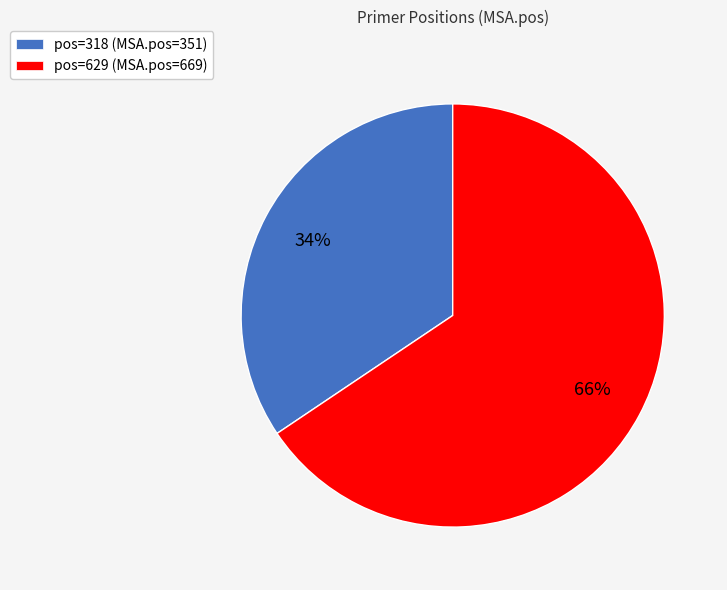

Is pos=629 (MSA.pos=669) the majority of the pie?

Yes